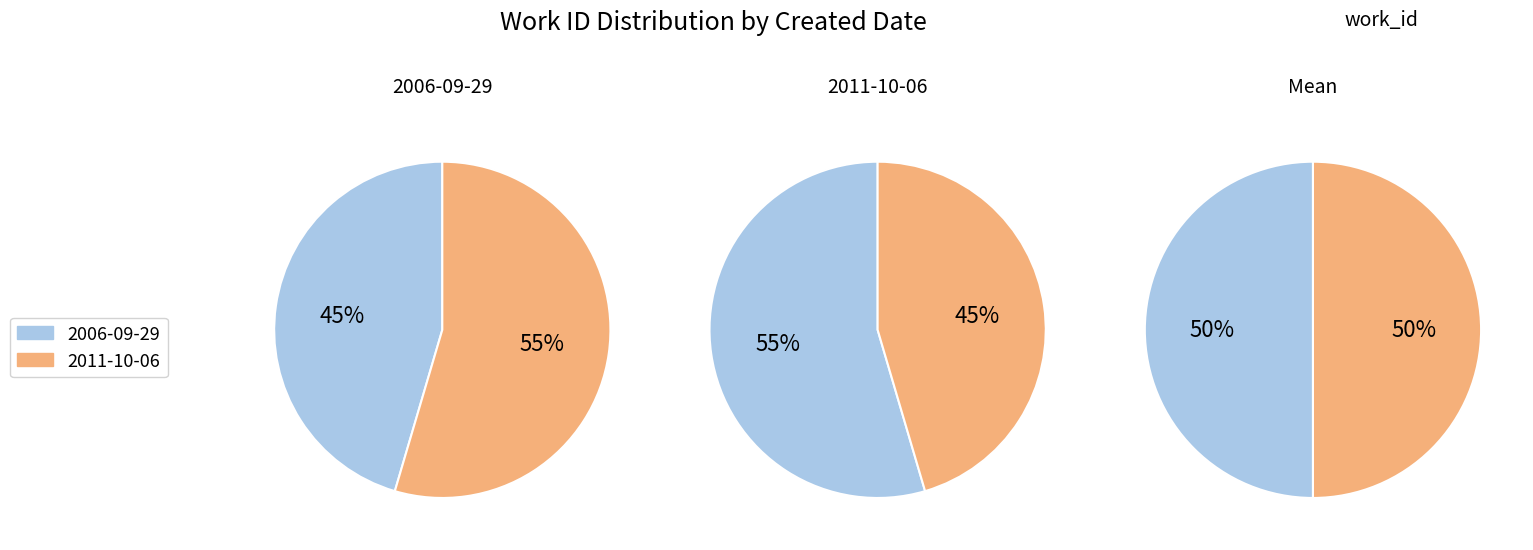

Does 2006-09-29 represent more than half of the total?

No